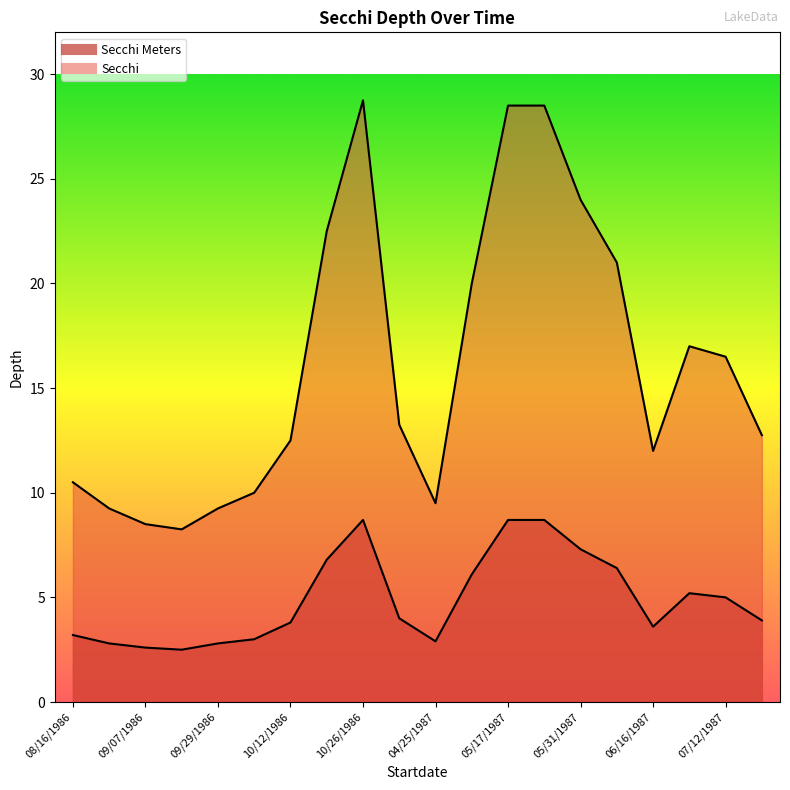

True or false: Secchi Meters and Secchi cross at least once.

False